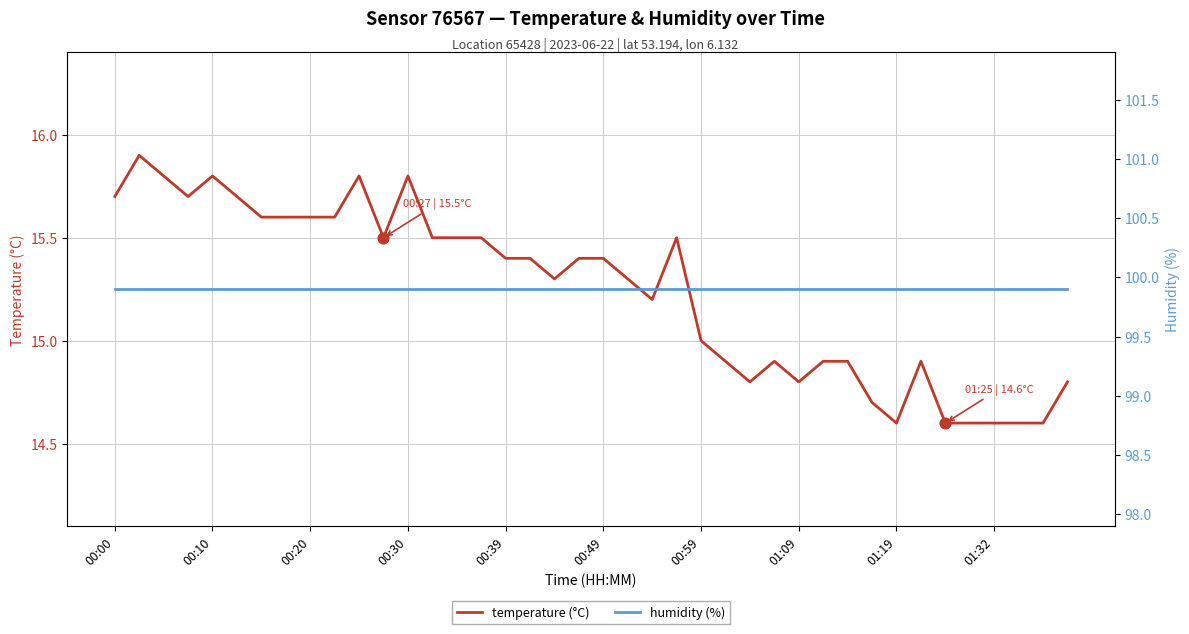

Which series reaches the minimum Y coordinate?

temperature (°C)